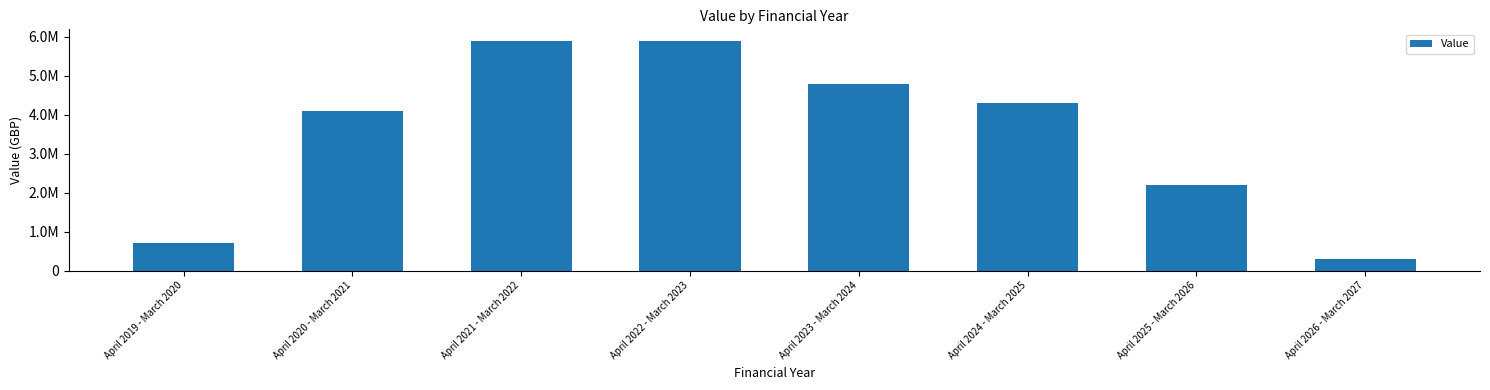

What is the maximum value shown in the chart?

5900000